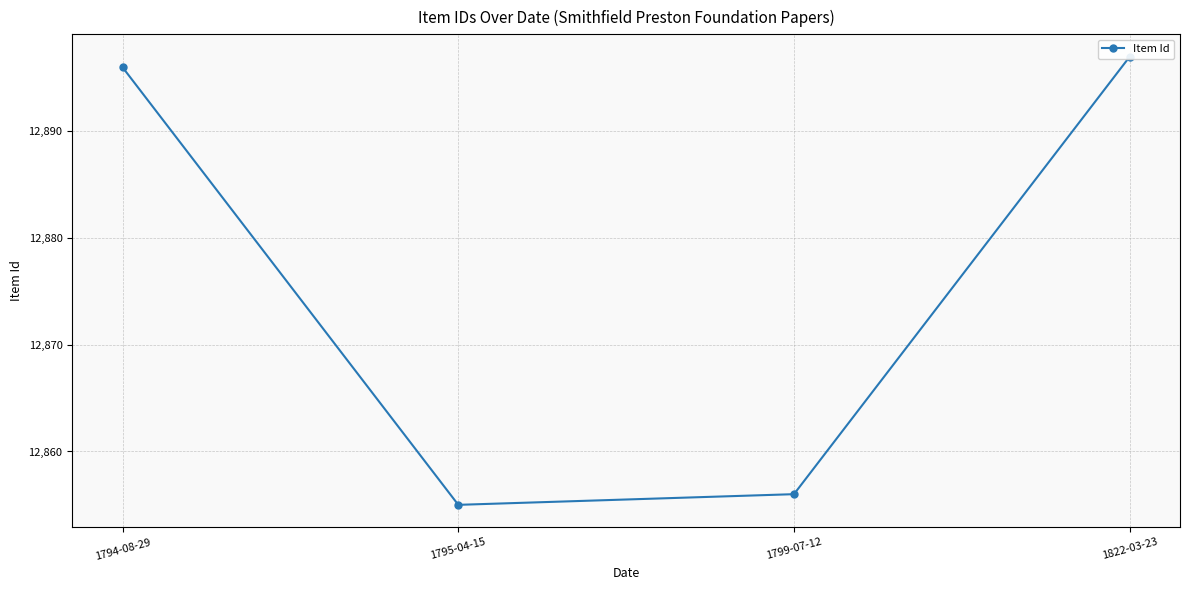

Count the number of categories in the chart.

4